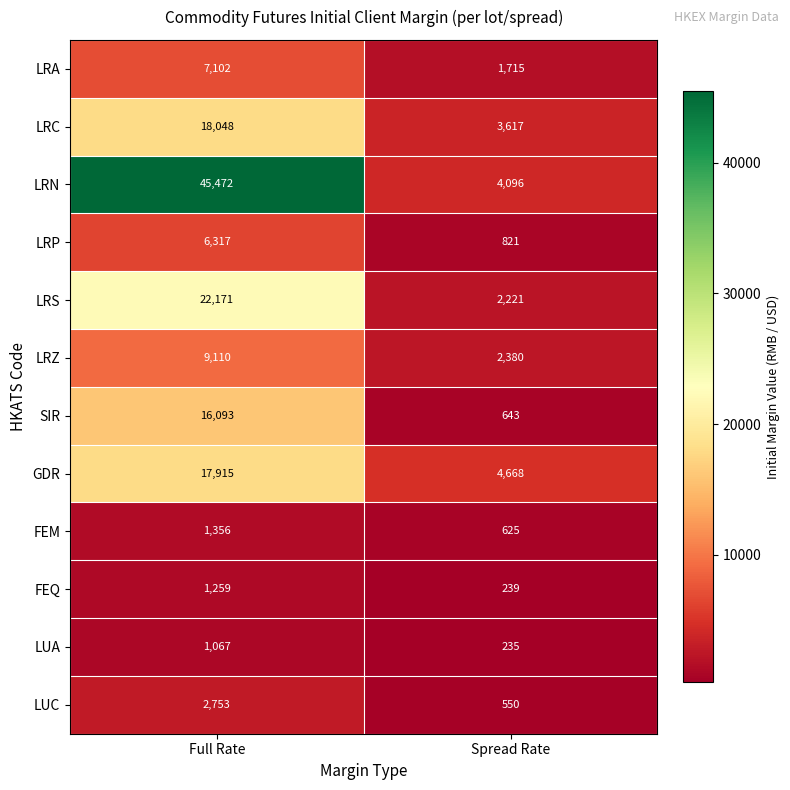

Rank the series at Full Rate from lowest to highest value.

LUA, FEQ, FEM, LUC, LRP, LRA, LRZ, SIR, GDR, LRC, LRS, LRN